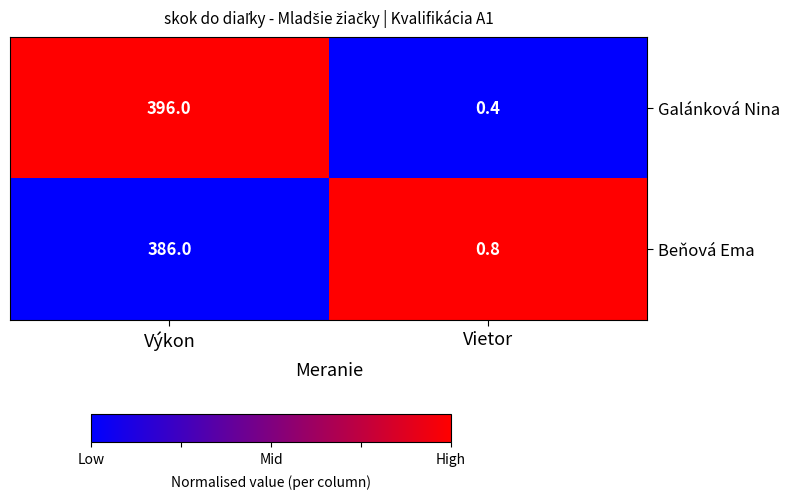

Reading left to right, transcribe all the data shown in this chart.

Galánková Nina: 396.0	0.4
Beňová Ema: 386.0	0.8